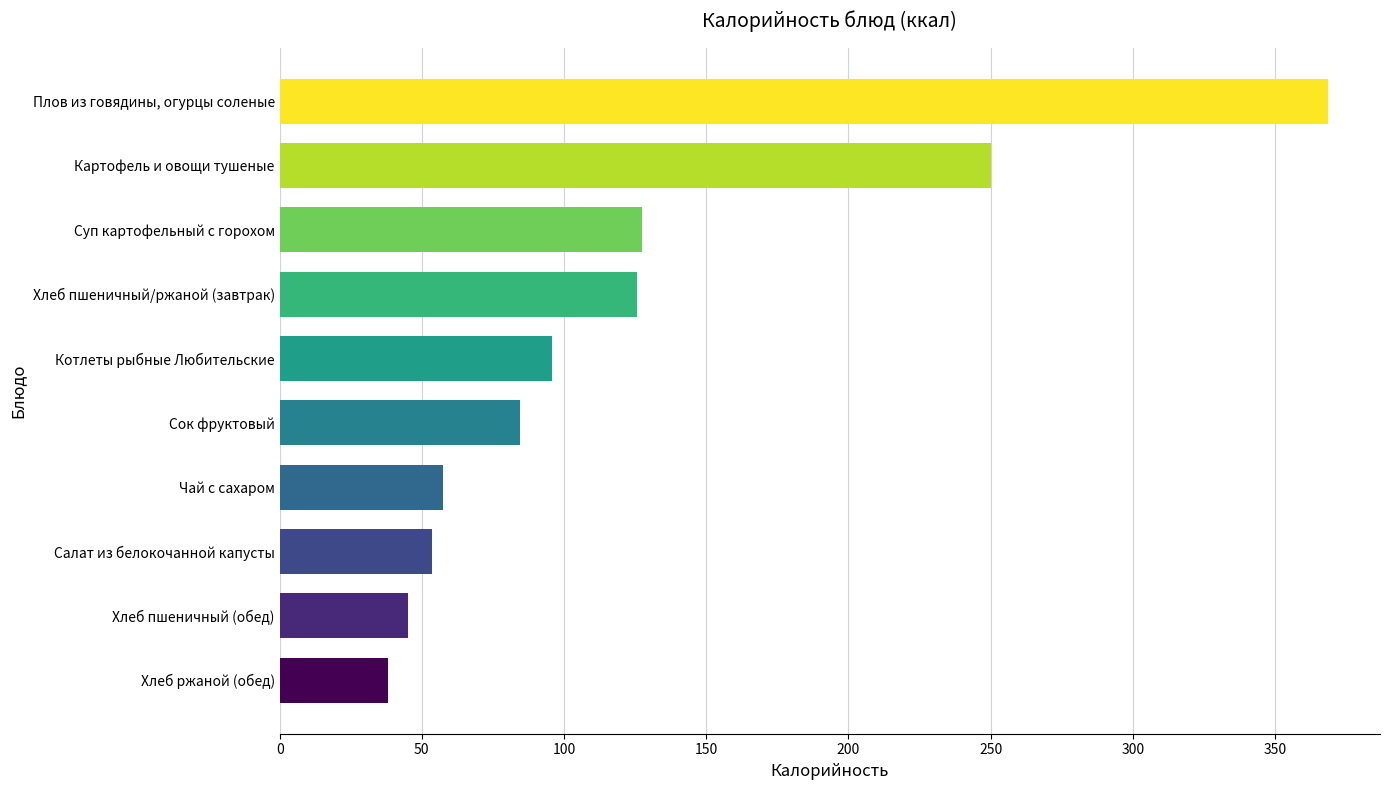

Between Сок фруктовый and Салат из белокочанной капусты, which is larger?

Сок фруктовый